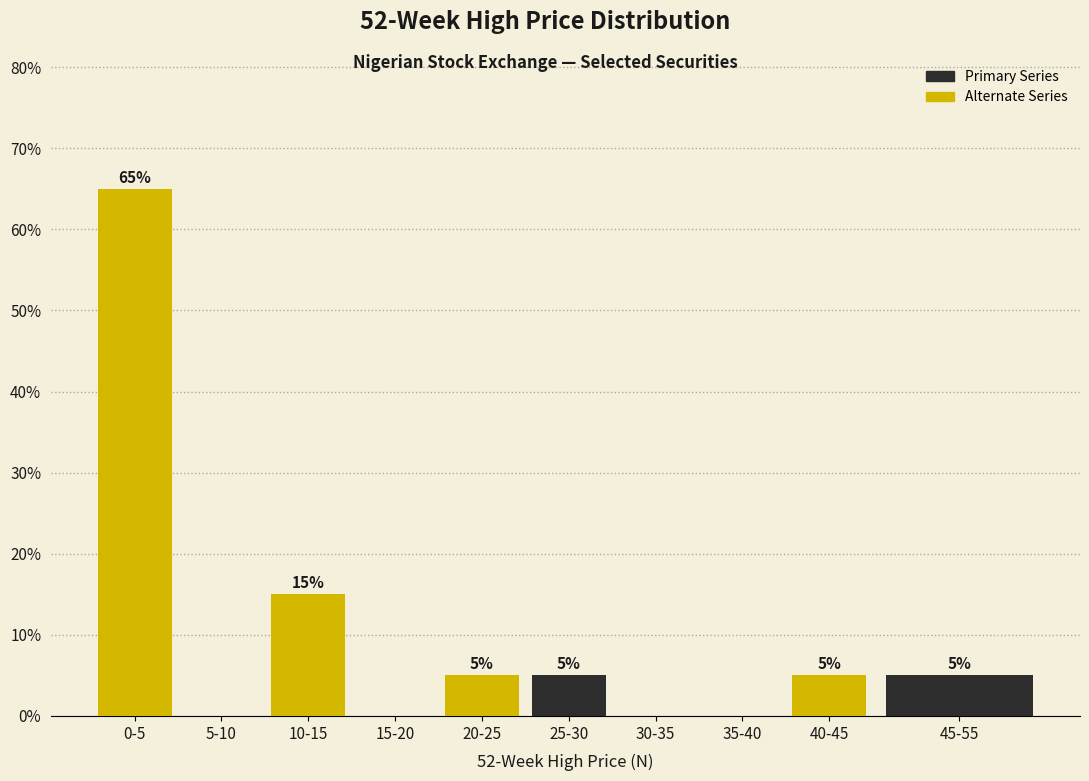

Reading left to right, list all the values displayed in this chart.

0-5=65	5-10=0	10-15=15	15-20=0	20-25=5	25-30=5	30-35=0	35-40=0	40-45=5	45-55=5